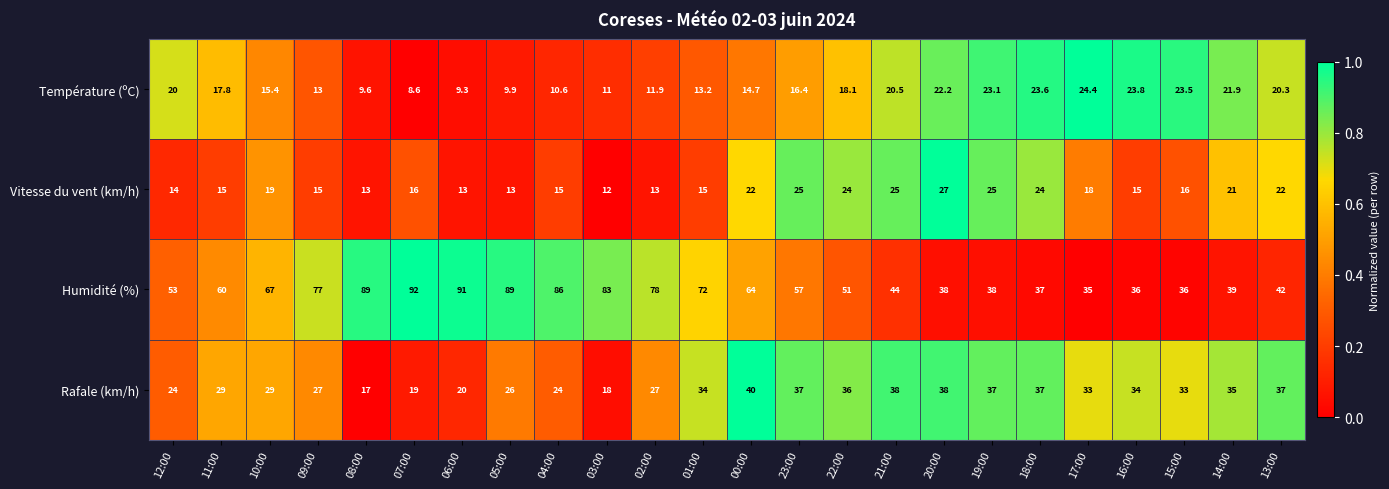

What value does the Température (ºC) series have at 20:00?

22.2